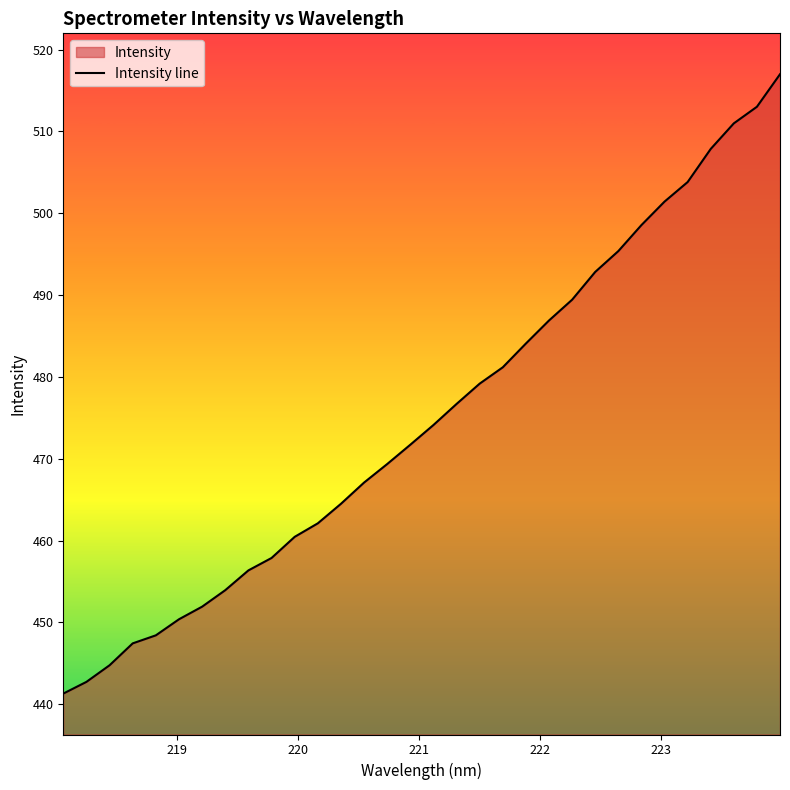

What is the greatest value displayed?

517.0